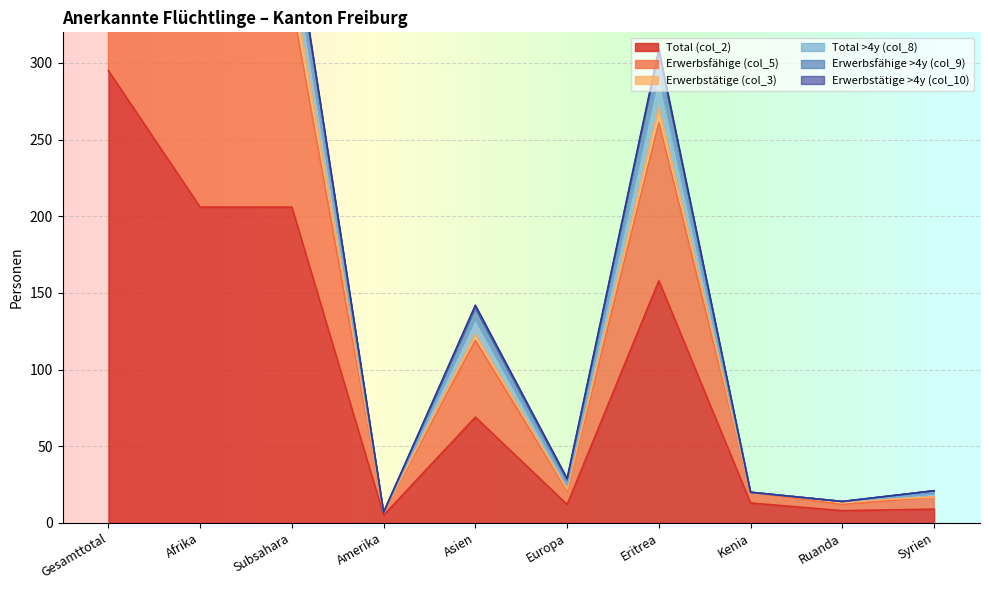

Is it true that Total (col_2) equals 13 at Syrien?

False